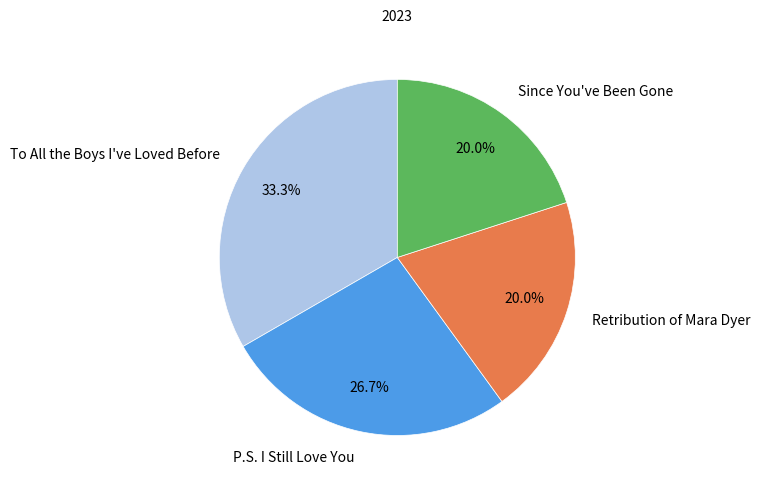

The To All the Boys I've Loved Before slice represents 33% of the pie. True or false?

True